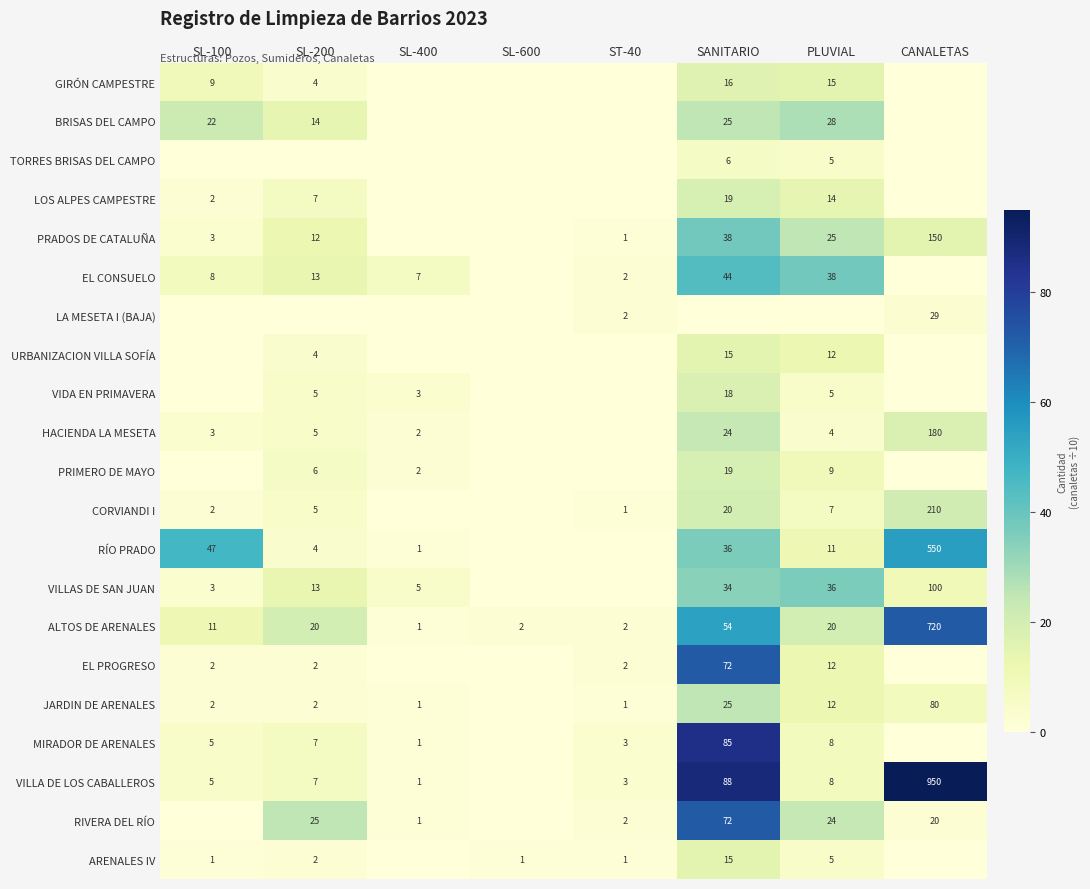

True or false: ARENALES IV has a value of 15 at SANITARIO.

True